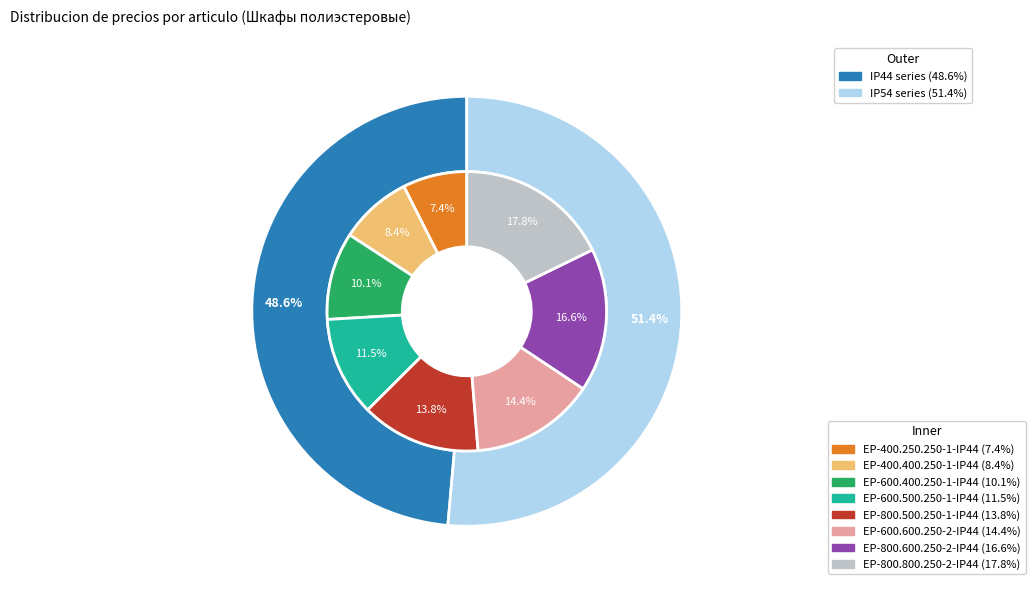

Which has a higher value, EP-800.600.250-2-IP44 or EP-400.400.250-1-IP44?

EP-800.600.250-2-IP44